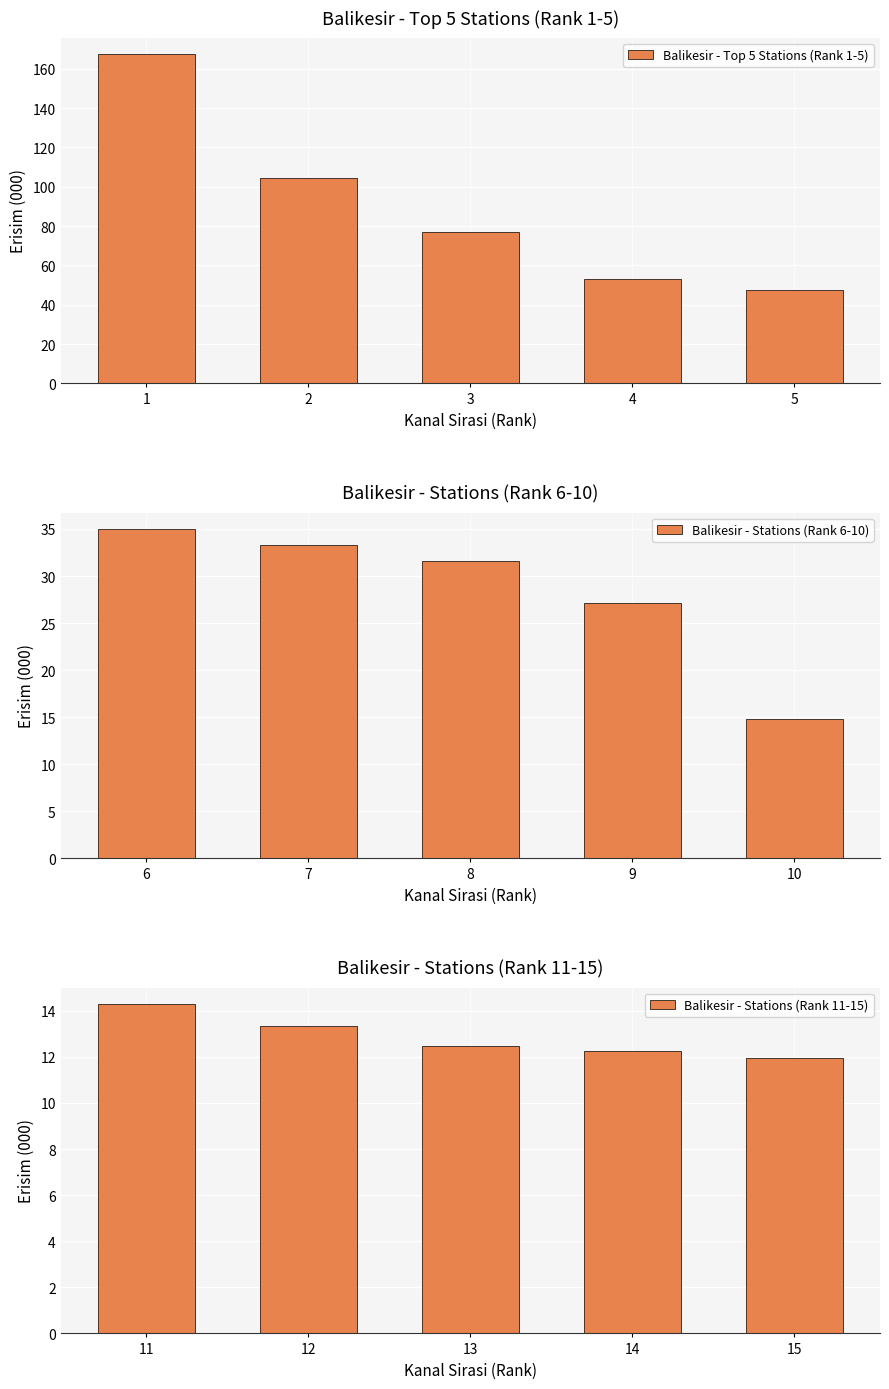

What is the lowest value of the Balikesir - Stations (Rank 6-10) series?

14.8